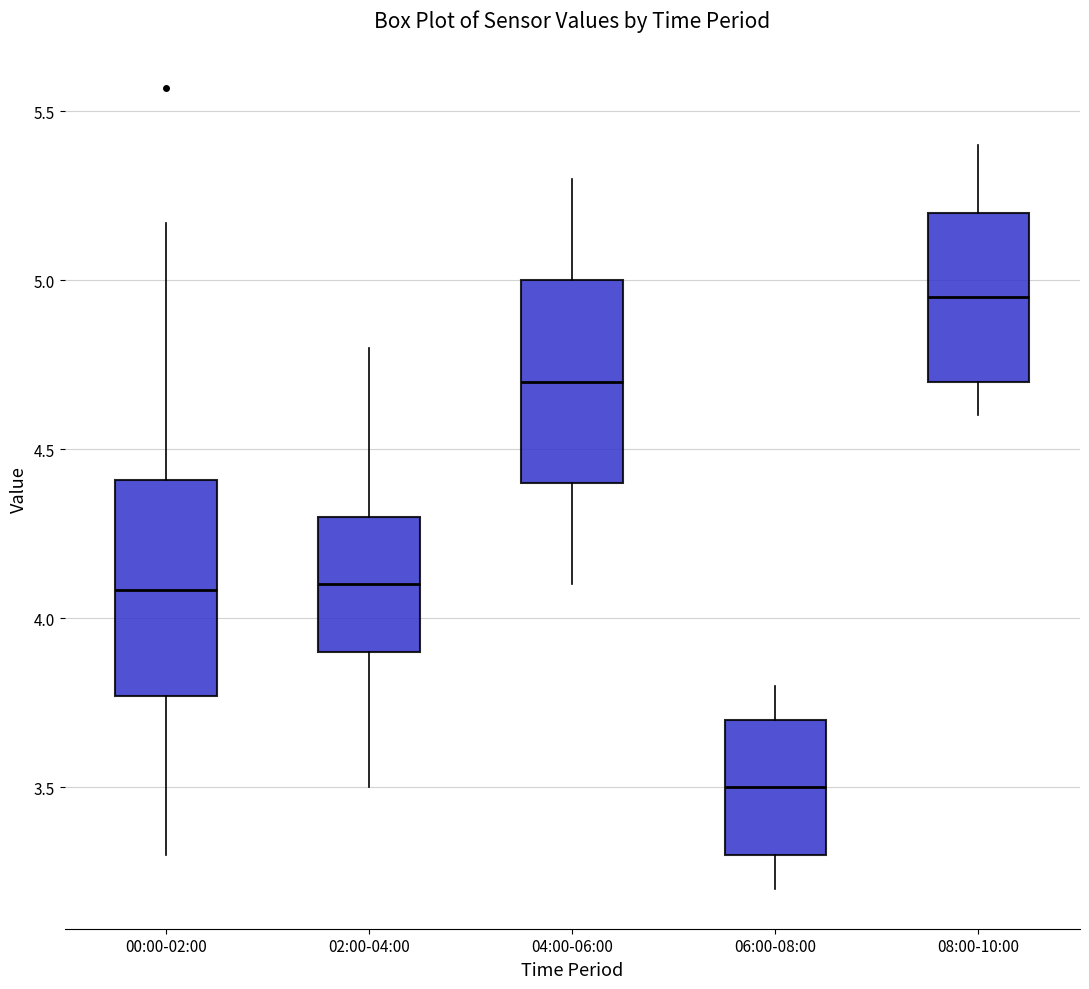

Which box has the lowest median line?

06:00-08:00